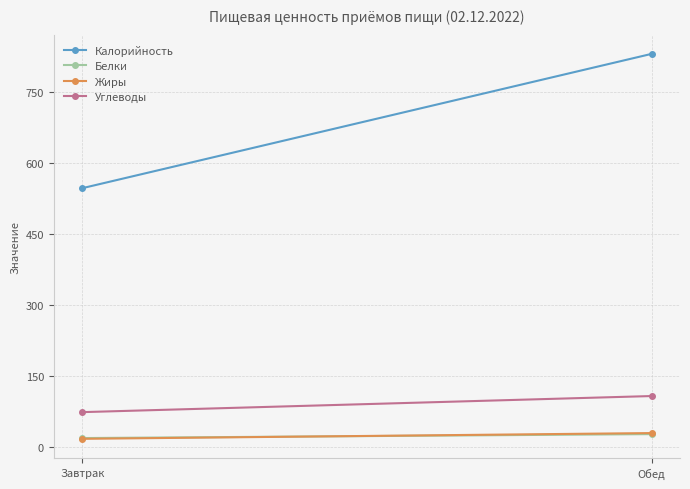

What is the value of the Жиры point at the 2nd from the left?

29.5